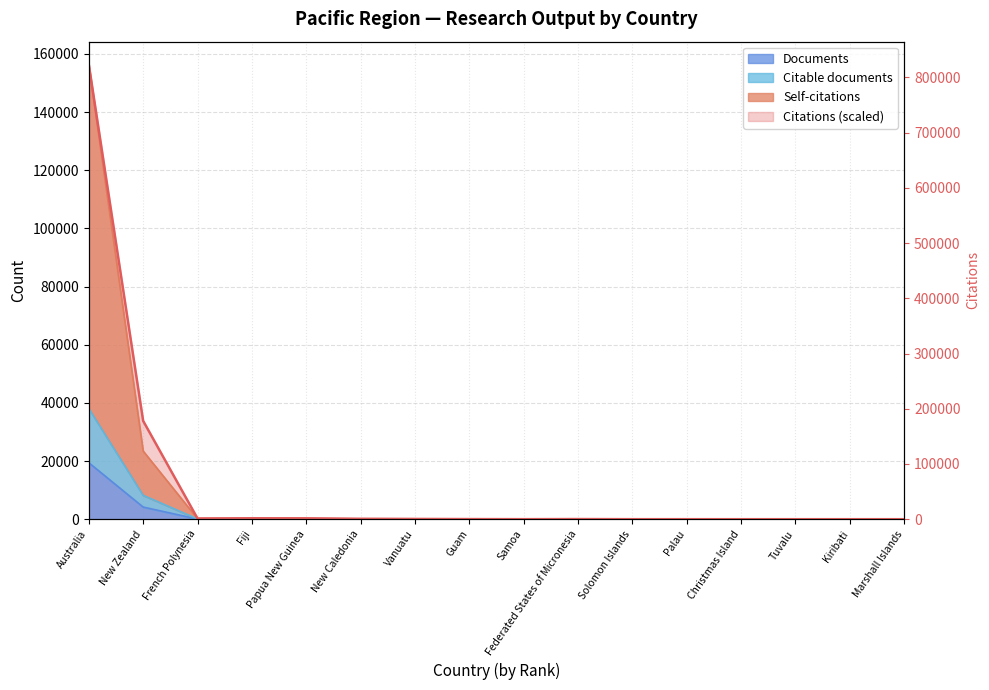

Is the value of Citations at Fiji greater than the value of Citable documents at Federated States of Micronesia?

Yes